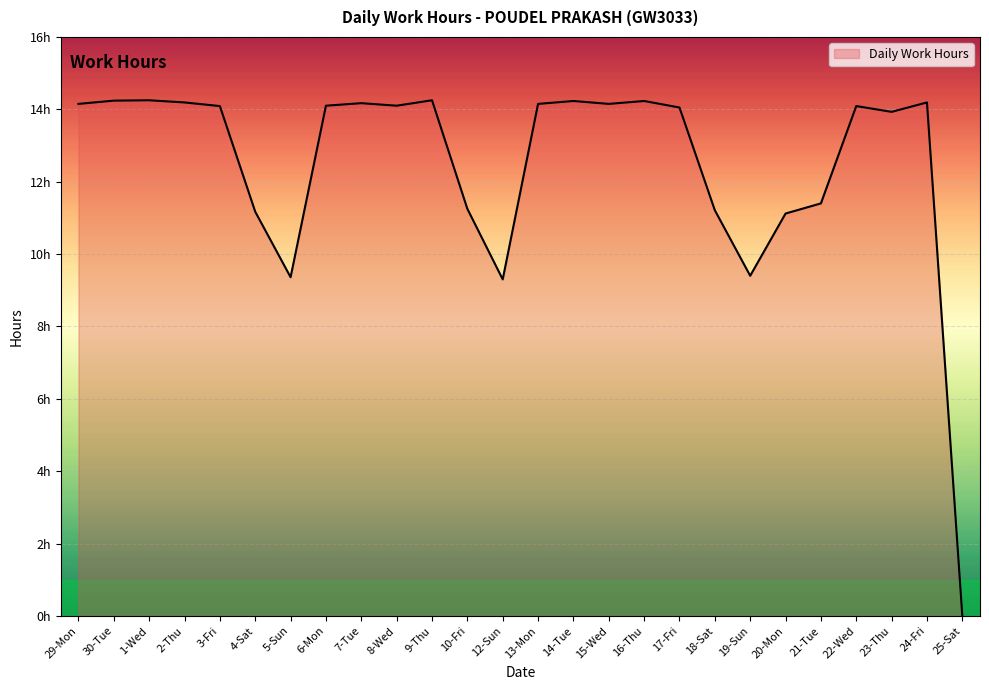

Does the chart have visible grid lines?

Yes